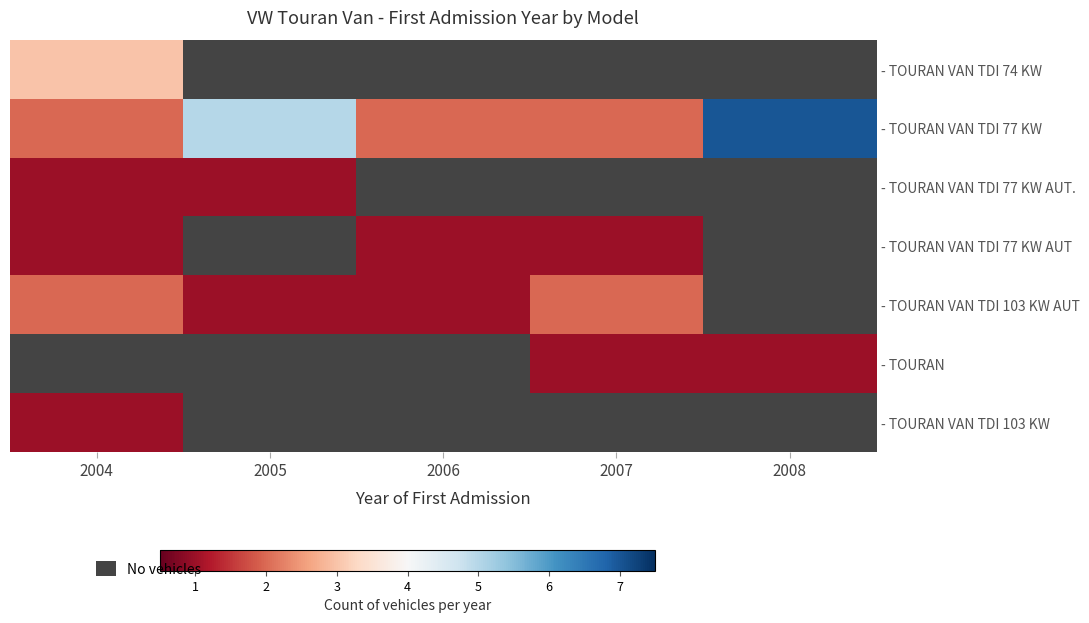

Rank the categories by - TOURAN VAN TDI 77 KW AUT value from lowest to highest.

2004, 2005, 2006, 2007, 2008